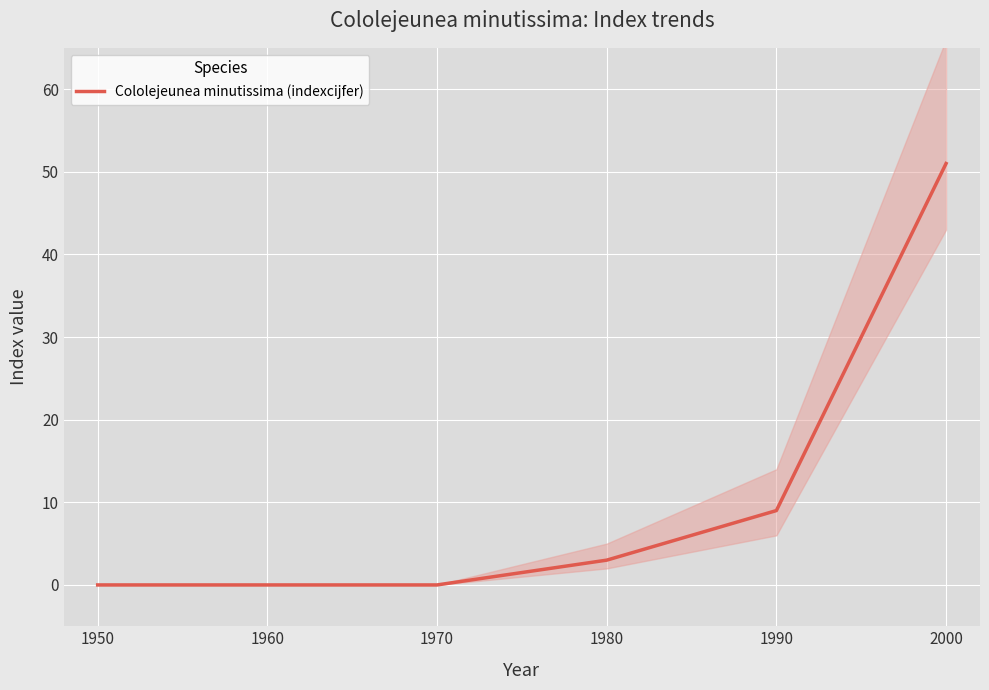

List the labels in order of value, largest first.

2000, 1990, 1980, 1950, 1960, 1970